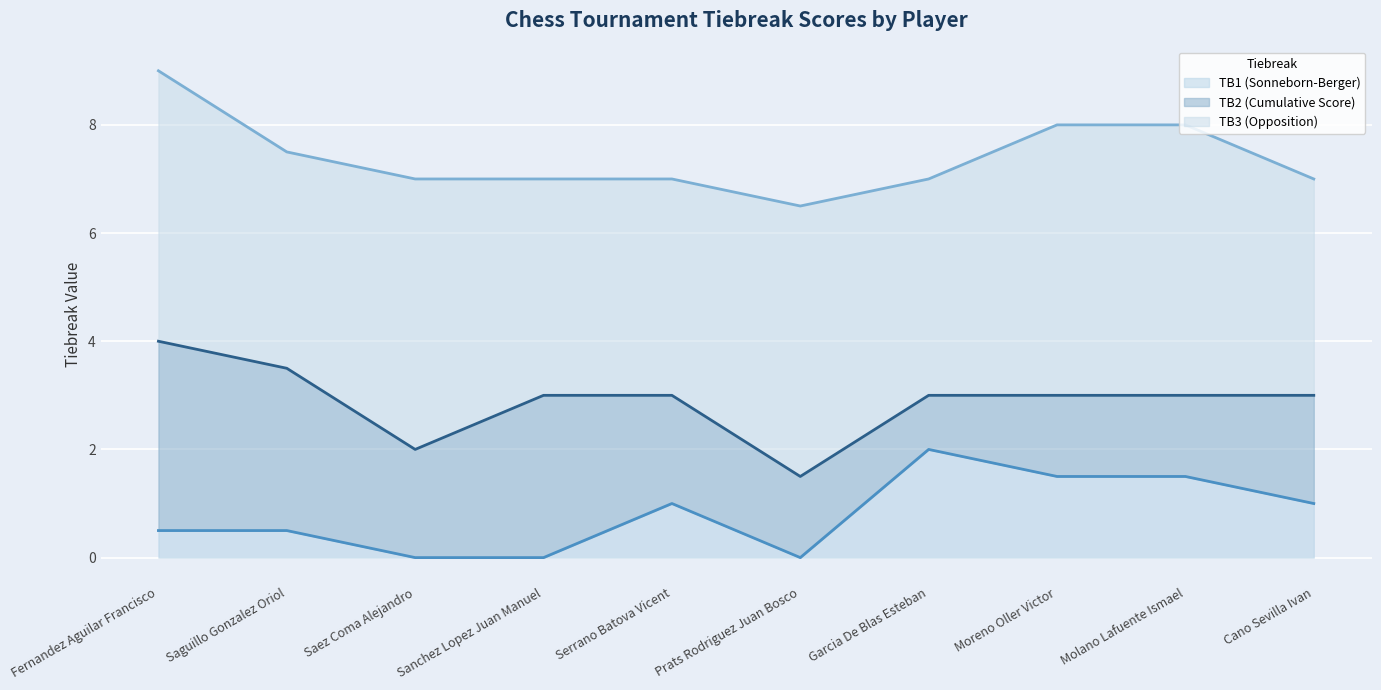

What position from the right is Sanchez Lopez Juan Manuel?

7